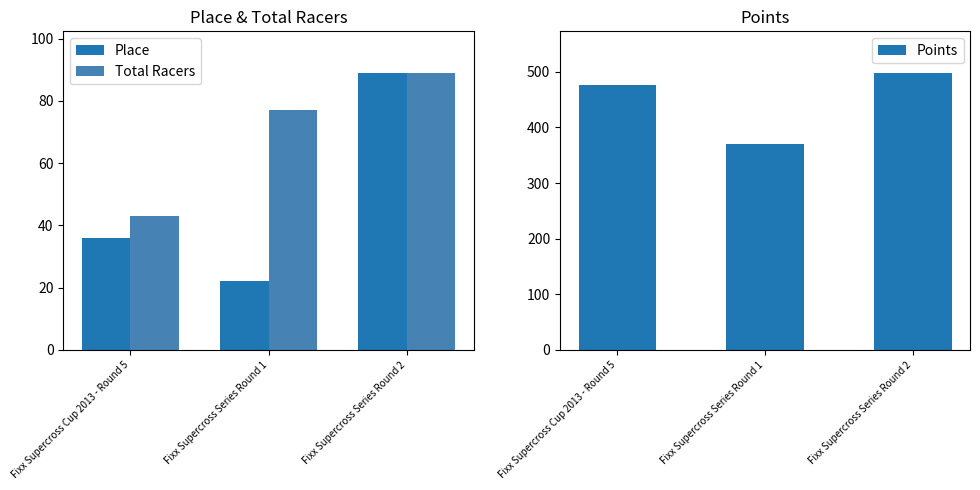

At which label does Points first exceed 475?

Fixx Supercross Cup 2013 - Round 5